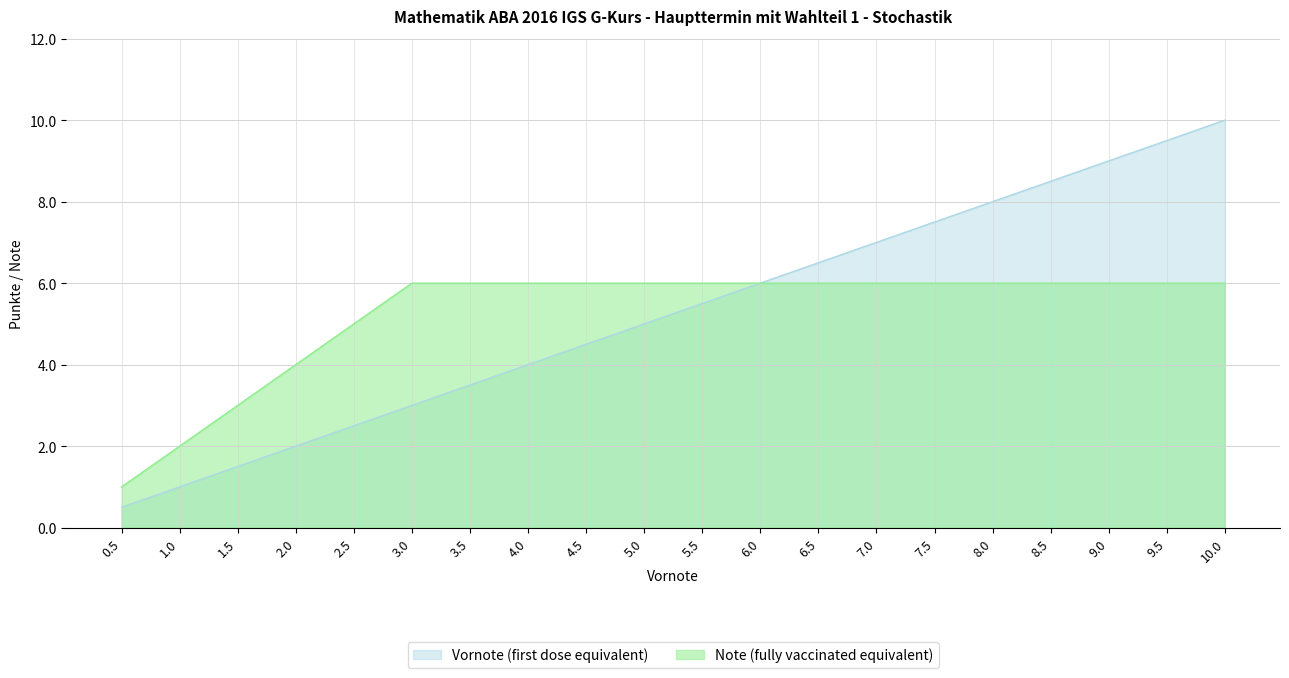

How many Note (fully vaccinated equivalent) values are between 6 and 7?

15